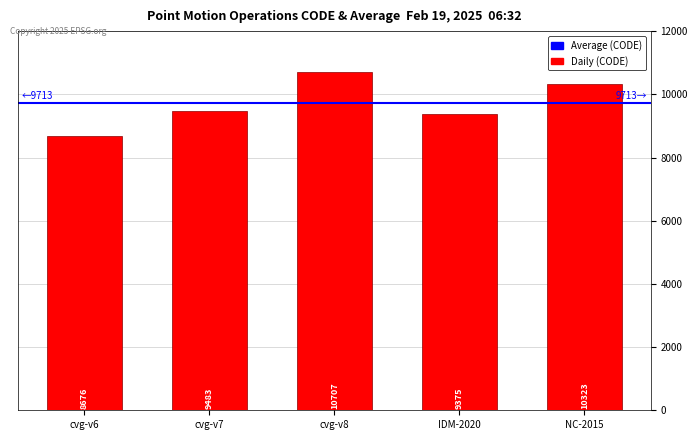

What is the difference between the maximum and second lowest values?

1332